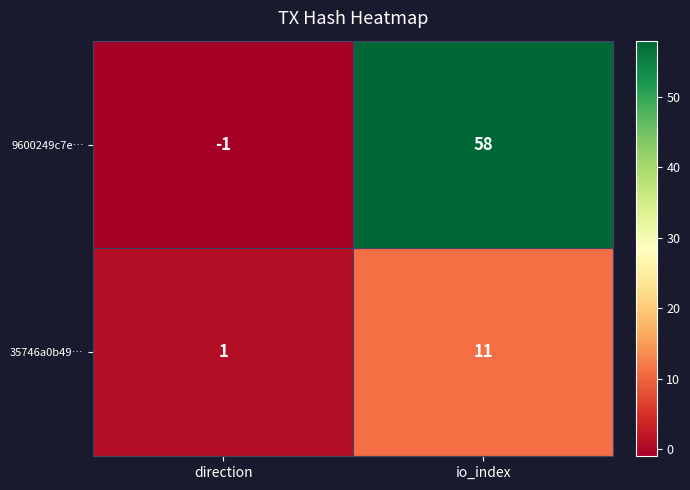

Which series changed the most between direction and io_index?

9600249c7e…